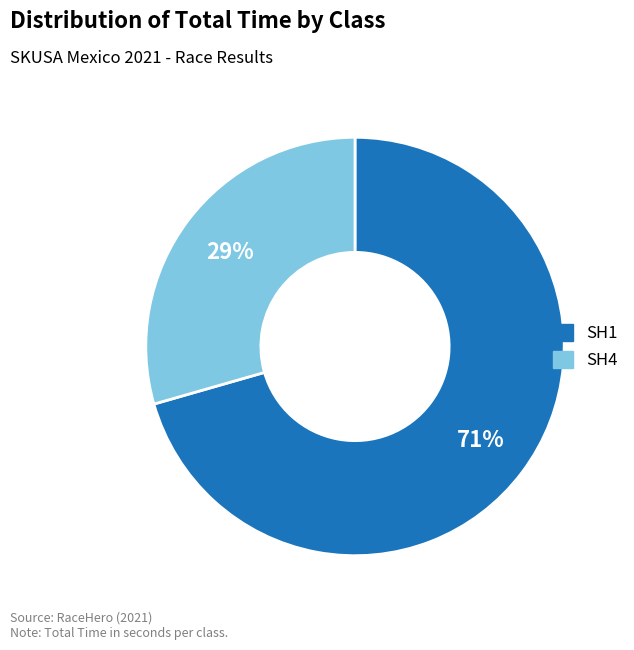

Combined, do SH1 and SH4 account for over 50%?

Yes